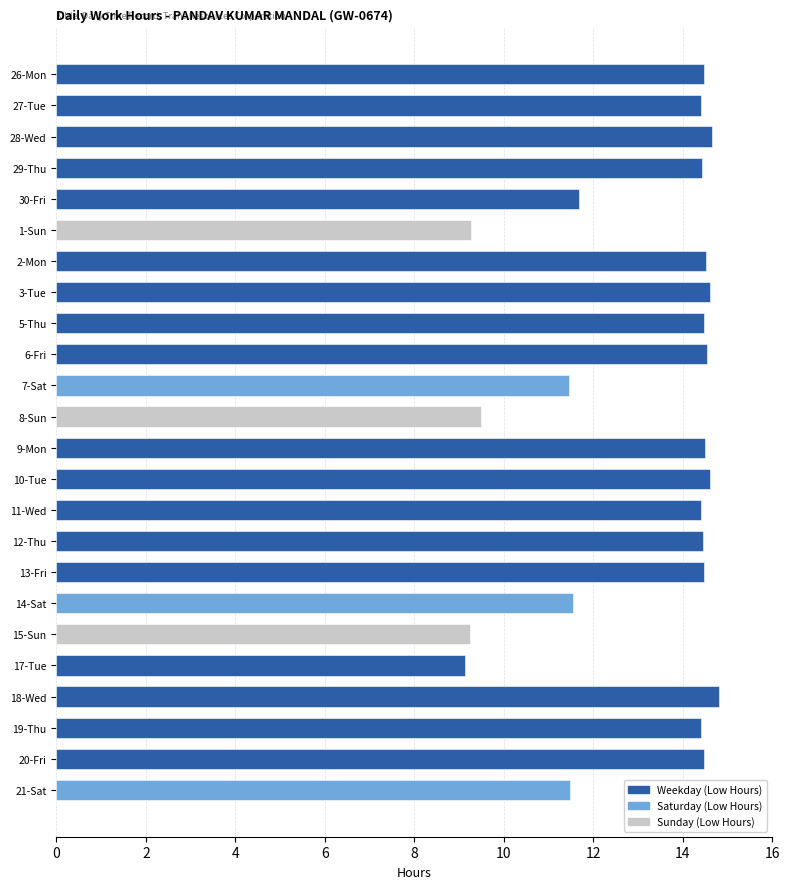

What position from the bottom is 13-Fri?

8